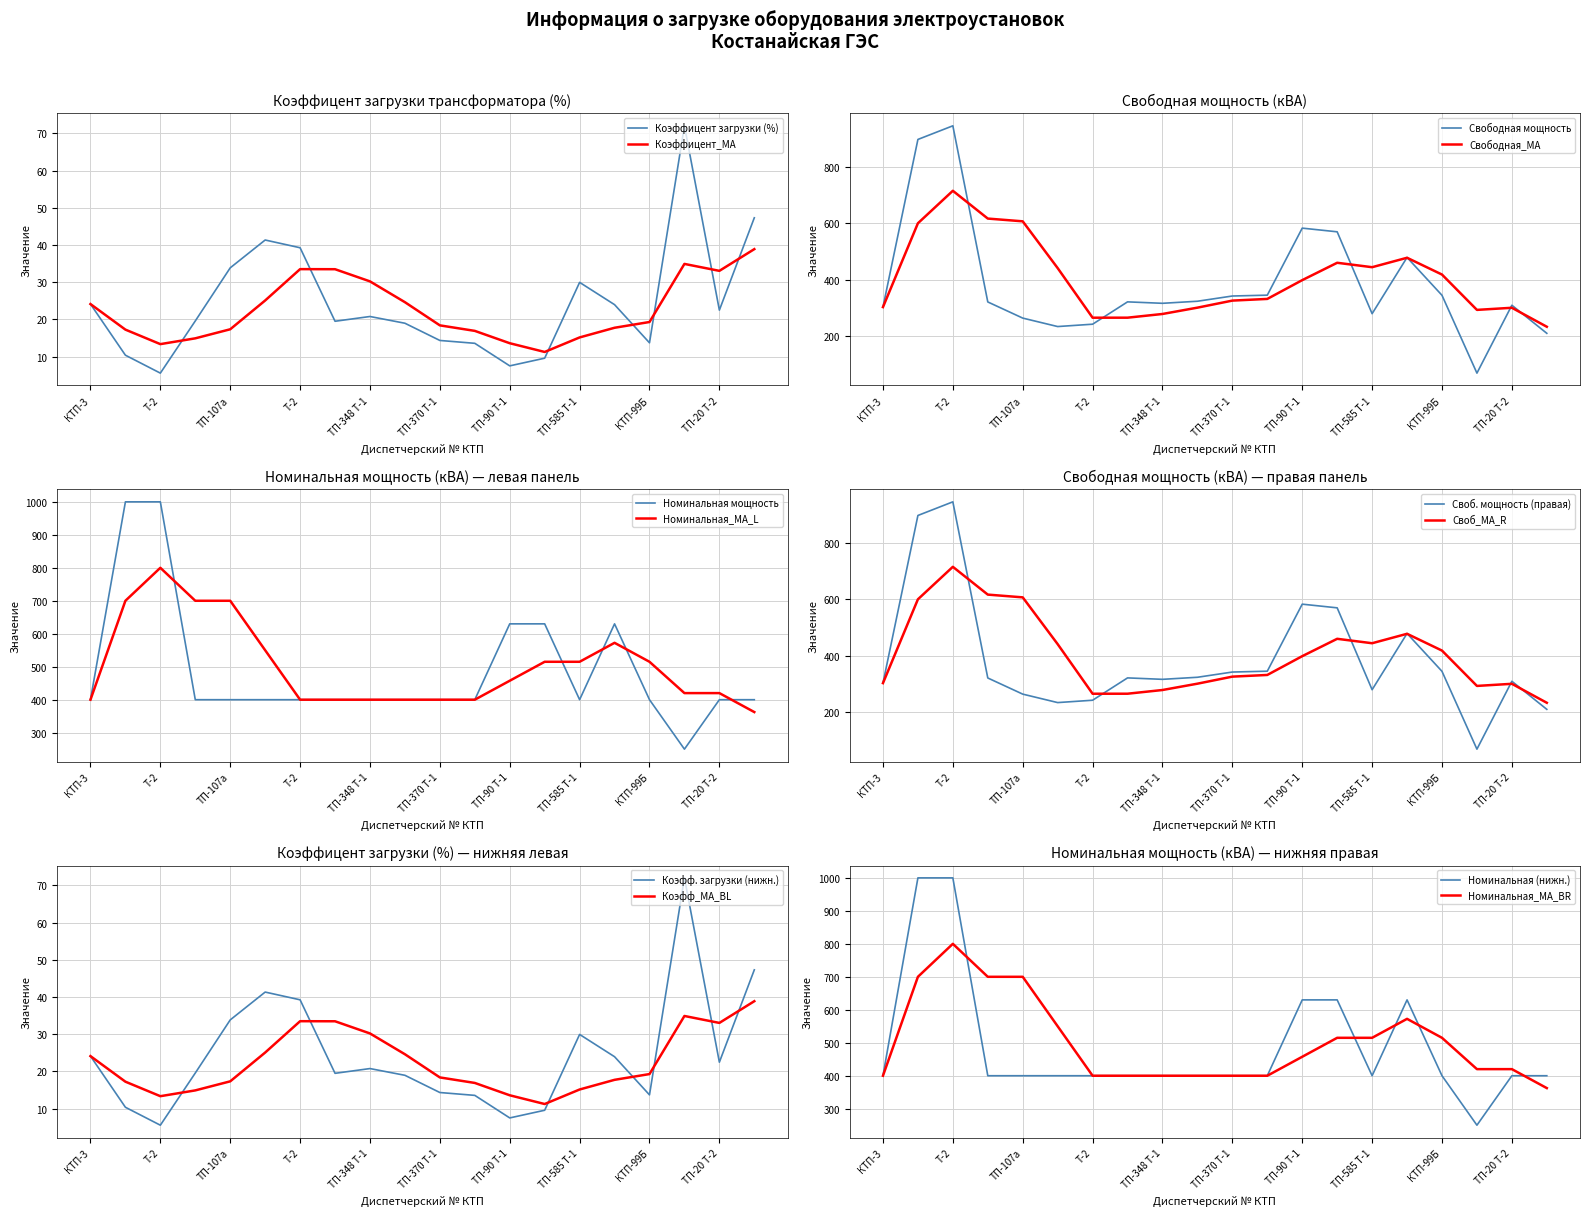

The value of Свободная мощность (кВА) at ТП-585 Т-1 is 280.2. True or false?

True